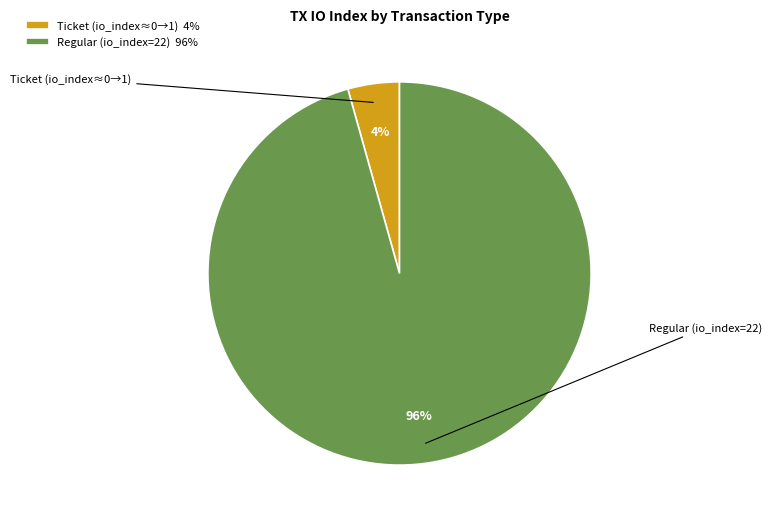

Is the sum of Regular (io_index=22) 96% and Ticket (io_index≈0→1) 4% greater than half?

Yes